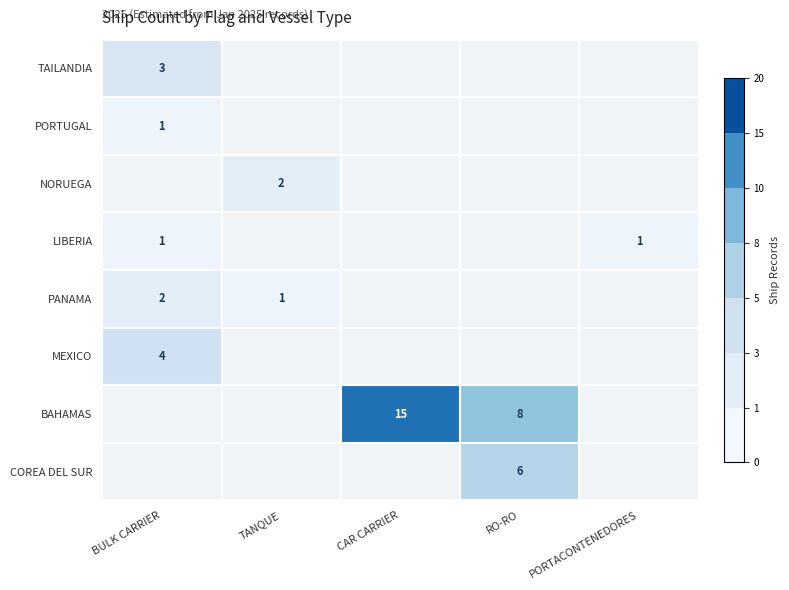

The BAHAMAS series shows 8 at RO-RO. True or false?

True